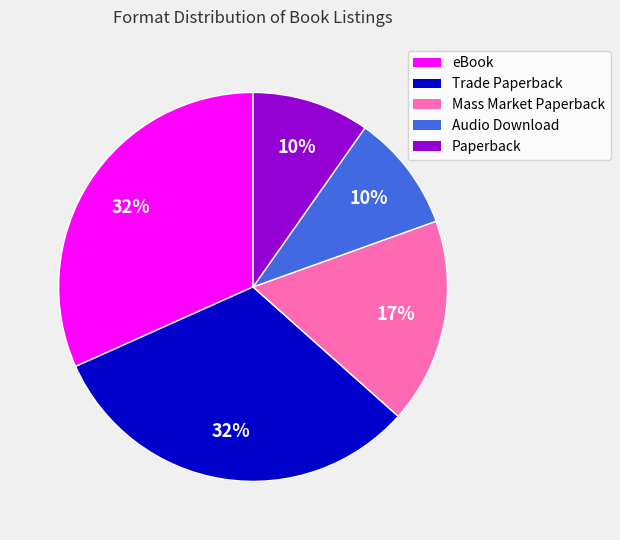

Does any single category account for the majority?

No